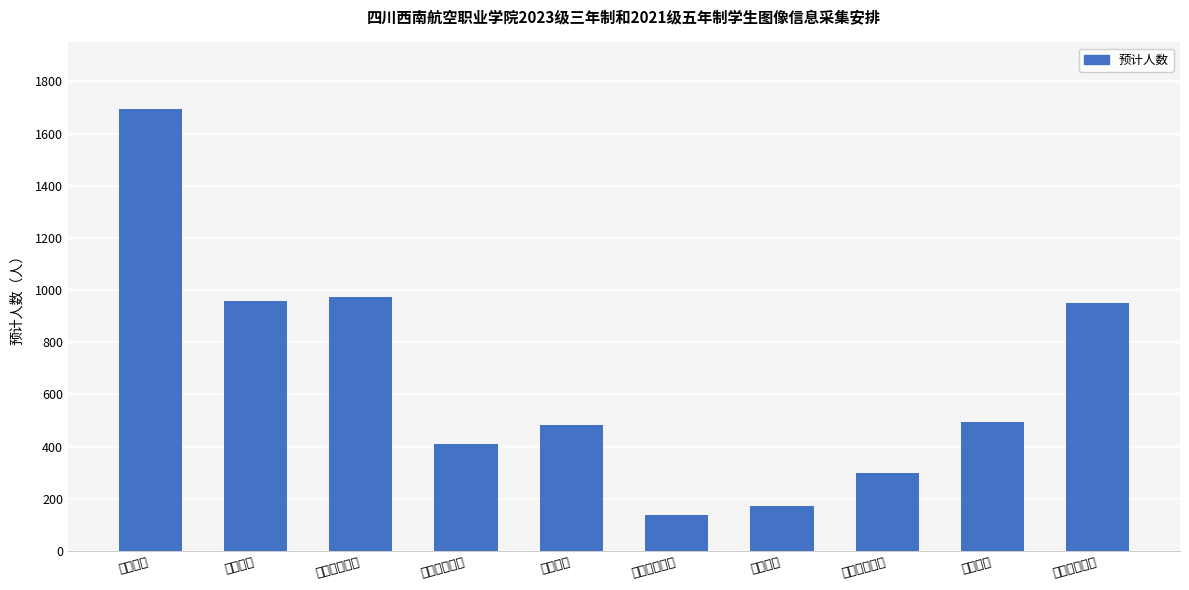

Rank the categories by value from highest to lowest.

空乘学院, 民航安全学院, 机务学院, 空港管理学院, 飞行学院, 空保学院, 人工智能学院, 智慧管理学院, 国际学院, 艺术传媒学院